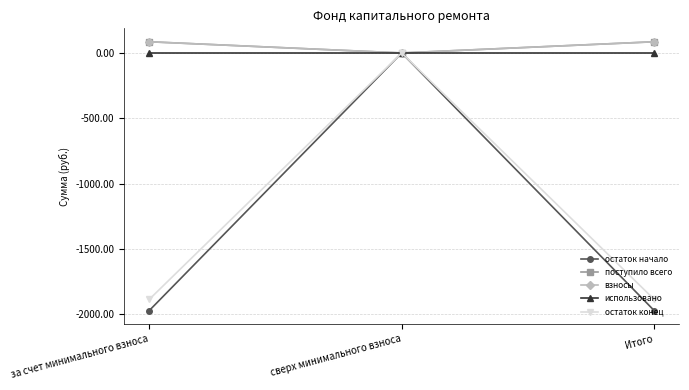

Is this an area chart (filled region under the line)?

No